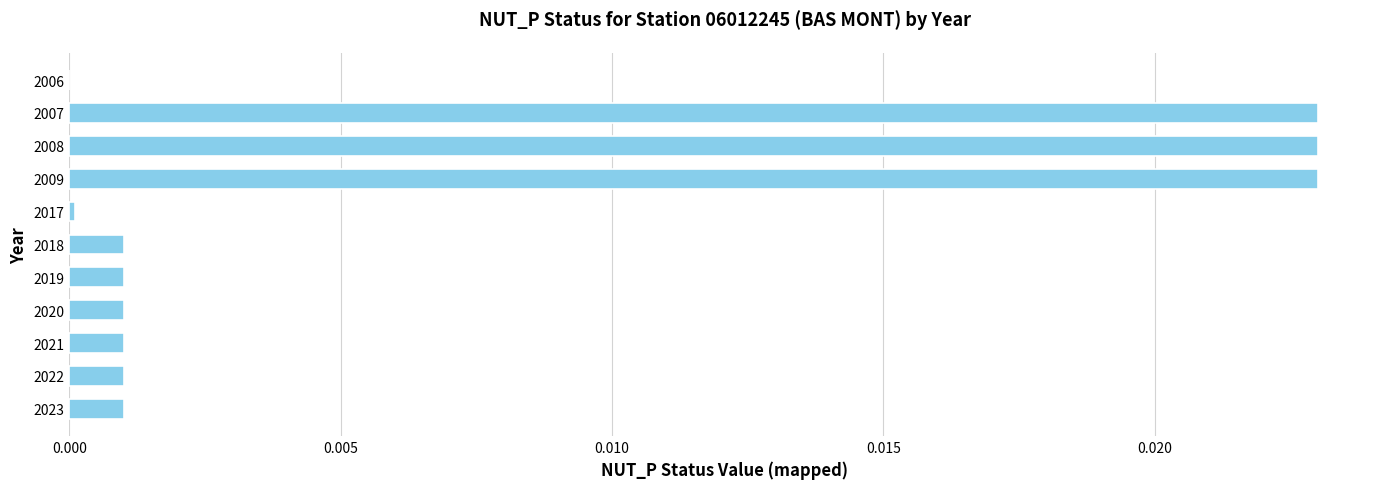

What is the sum of all values?

0.1